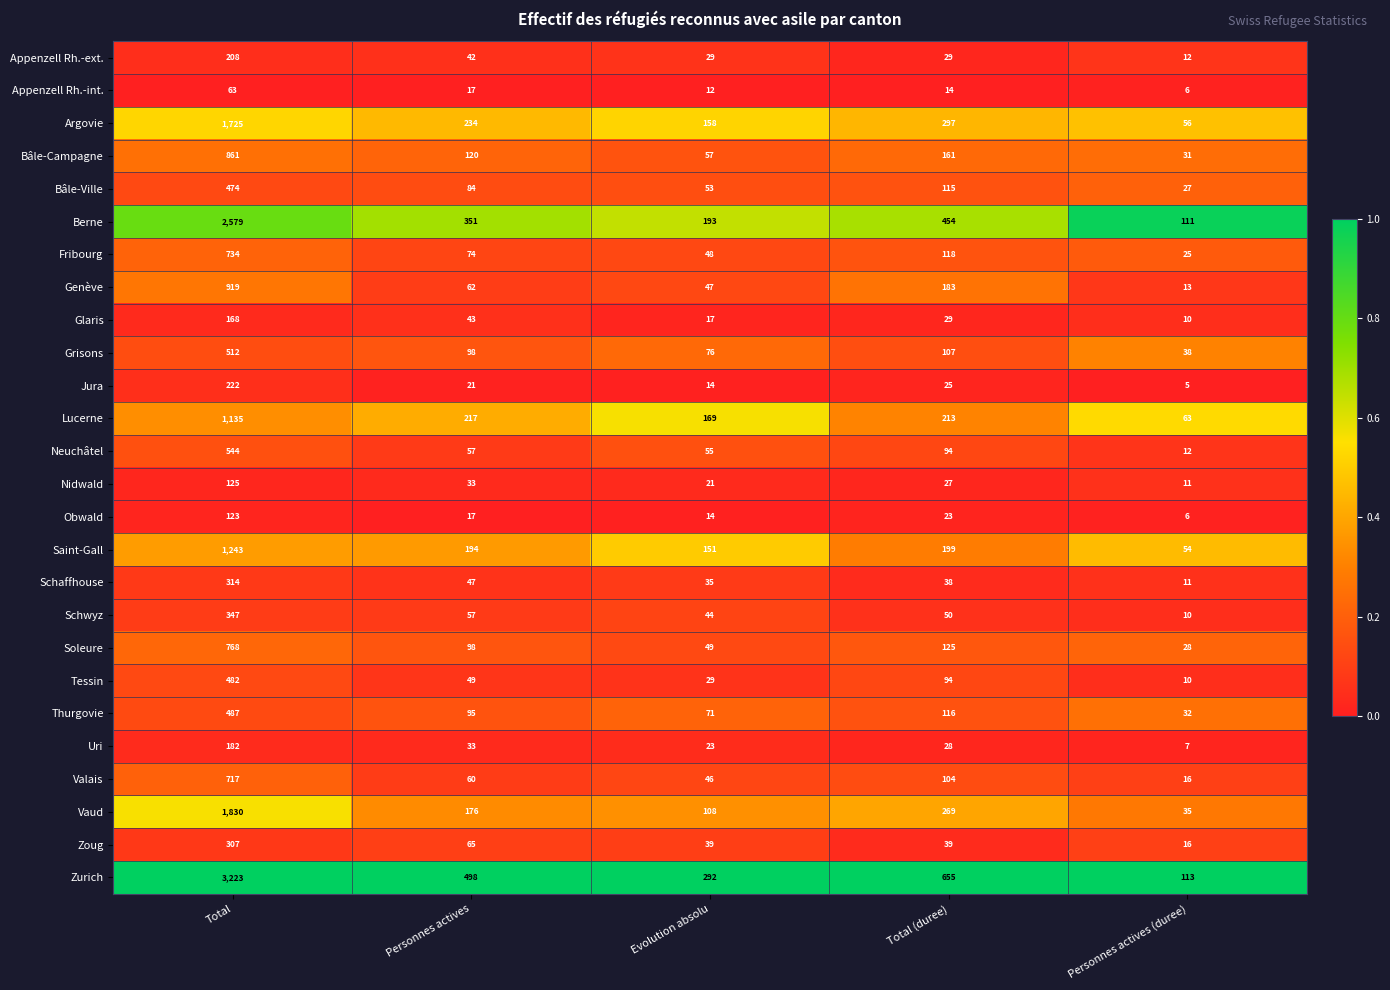

Which series has the largest total across all categories?

Zurich